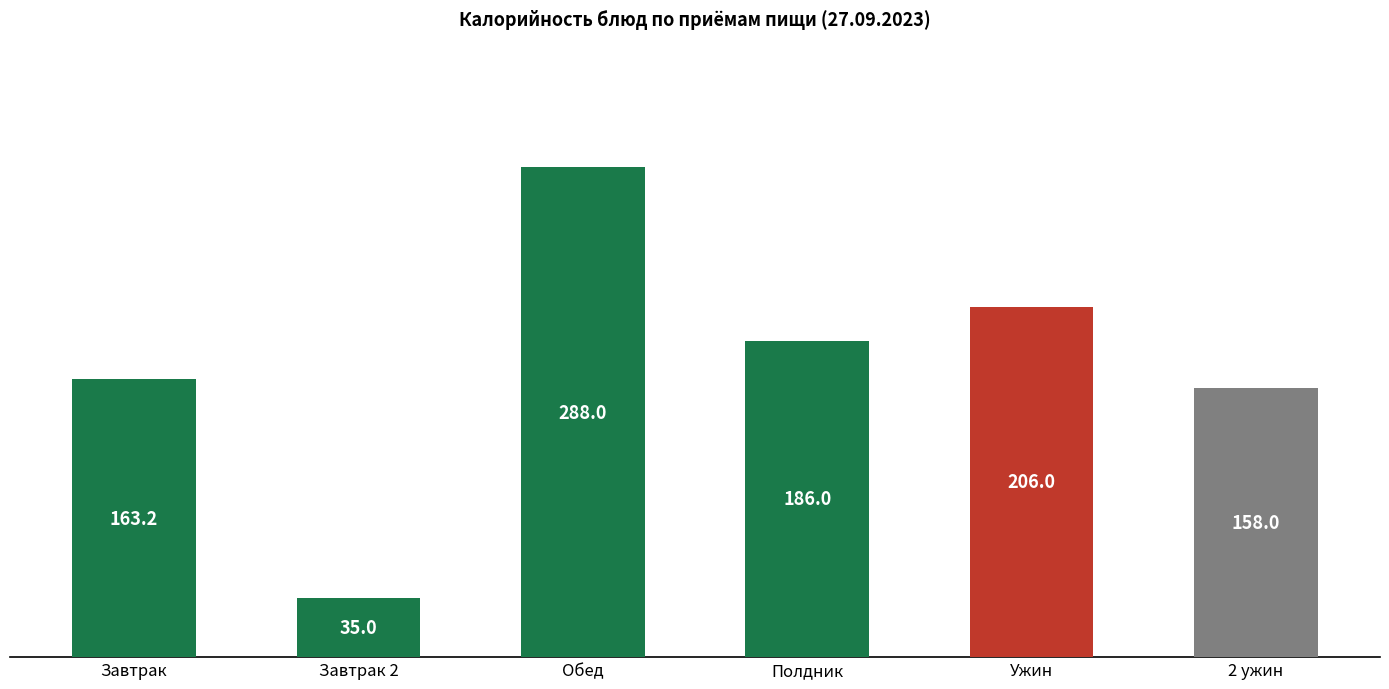

Reading right to left, list all the values displayed in this chart.

2 ужин=158.0	Ужин=206.0	Полдник=186.0	Обед=288.0	Завтрак 2=35.0	Завтрак=163.2